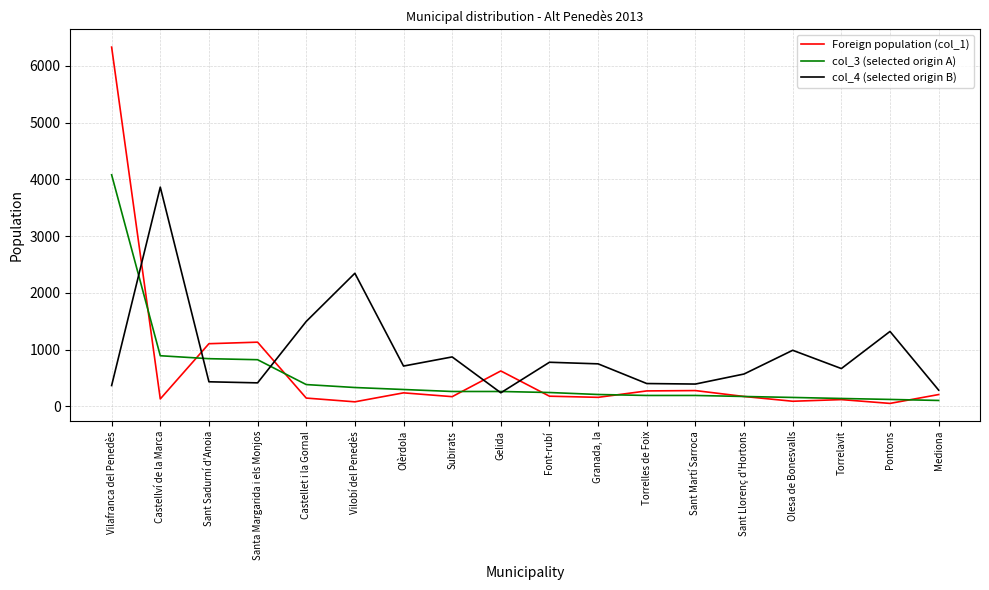

What is the average value of the Foreign population (col_1) series?

639